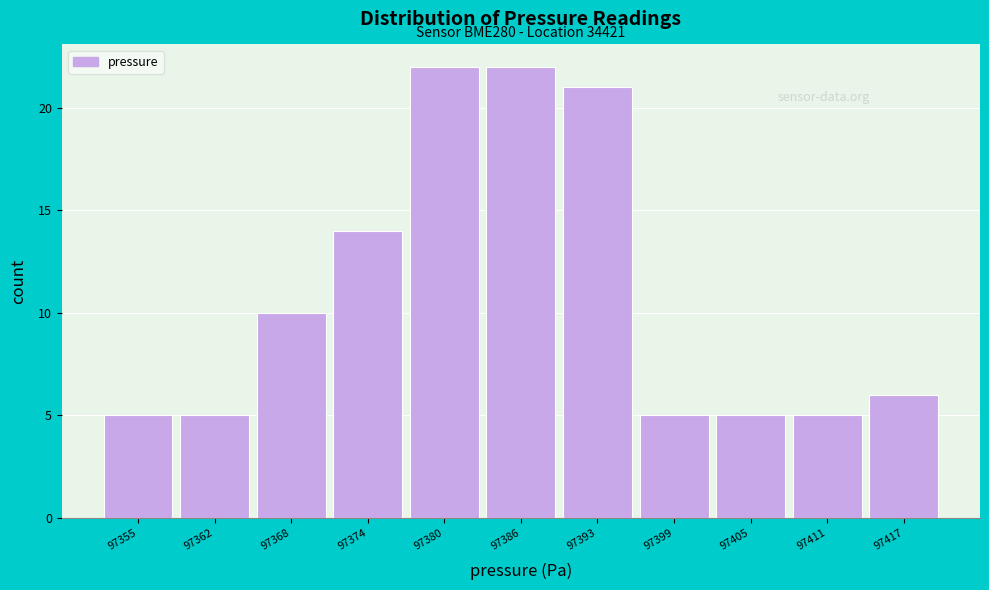

Reading left to right, list all the values displayed in this chart.

5	5	10	14	22	22	21	5	5	5	6